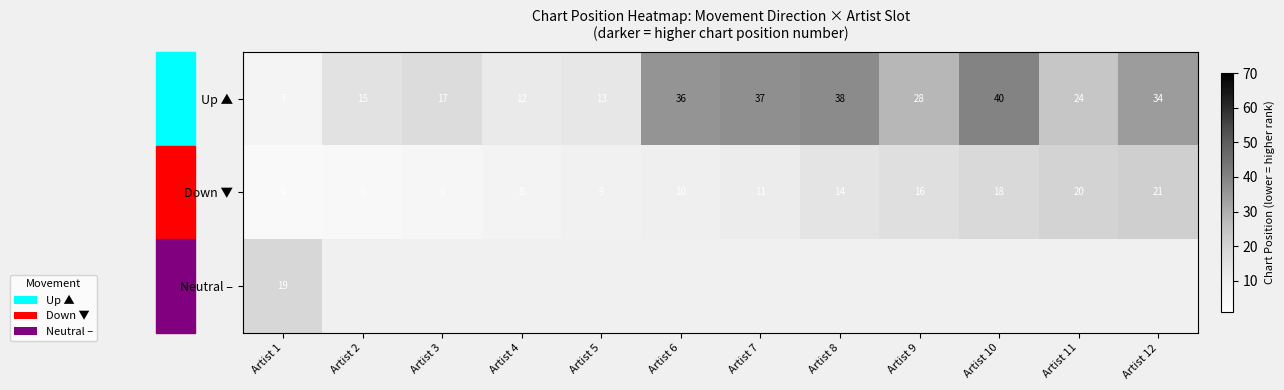

At which label does Down ▼ reach its minimum?

Artist 1